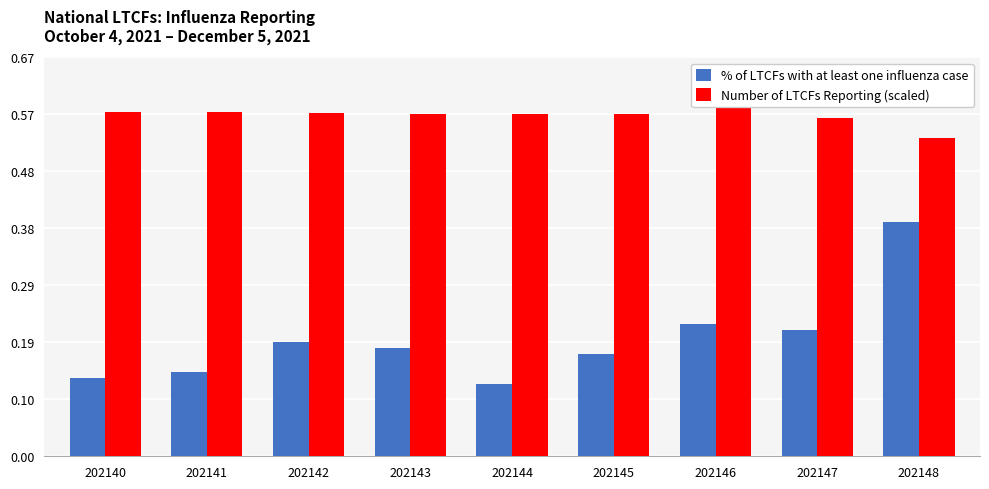

Between 202147 and 202148, which series saw the biggest shift?

% of LTCFs with at least one influenza case